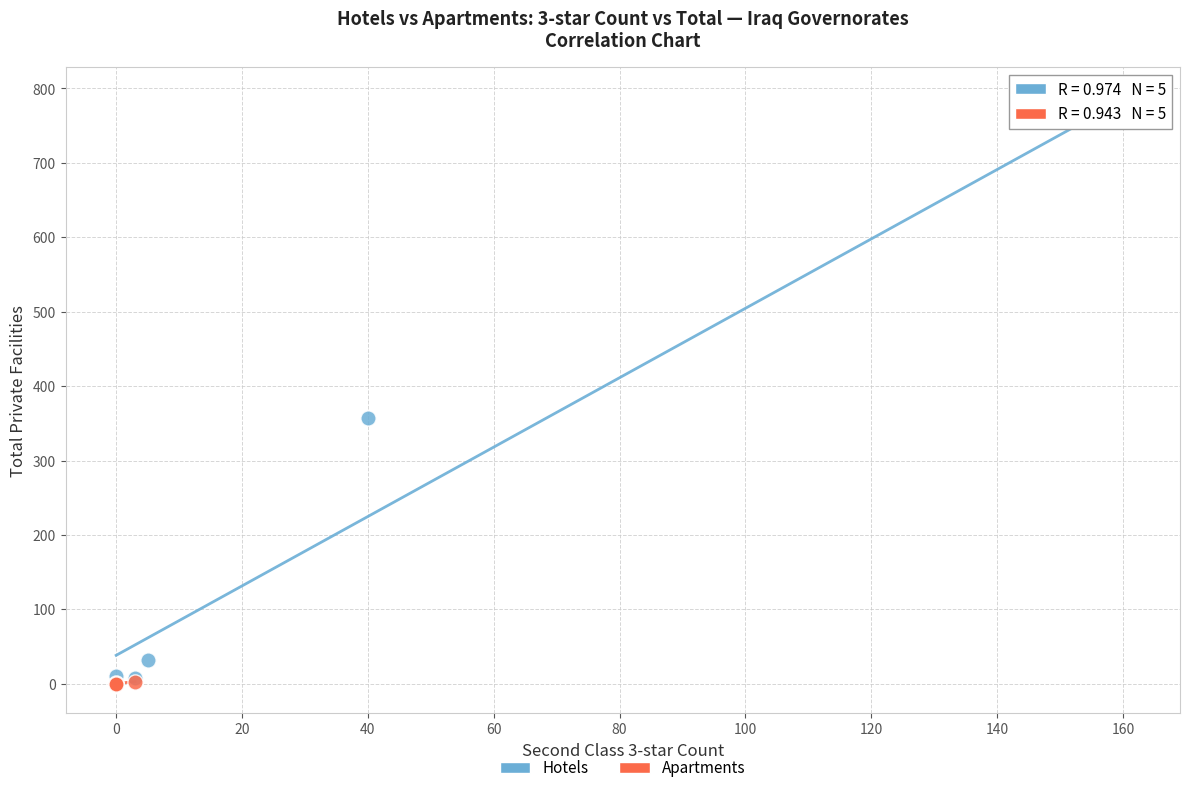

Which series reaches the maximum Y coordinate?

Hotels